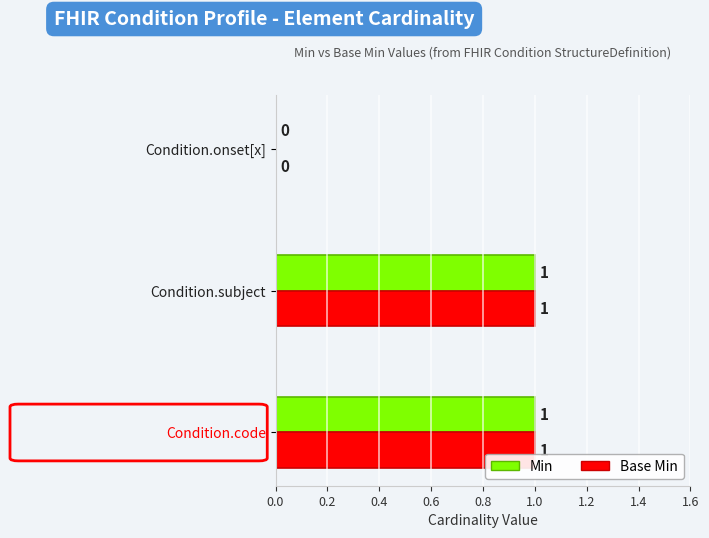

How many positive values does the Base Min series have?

2